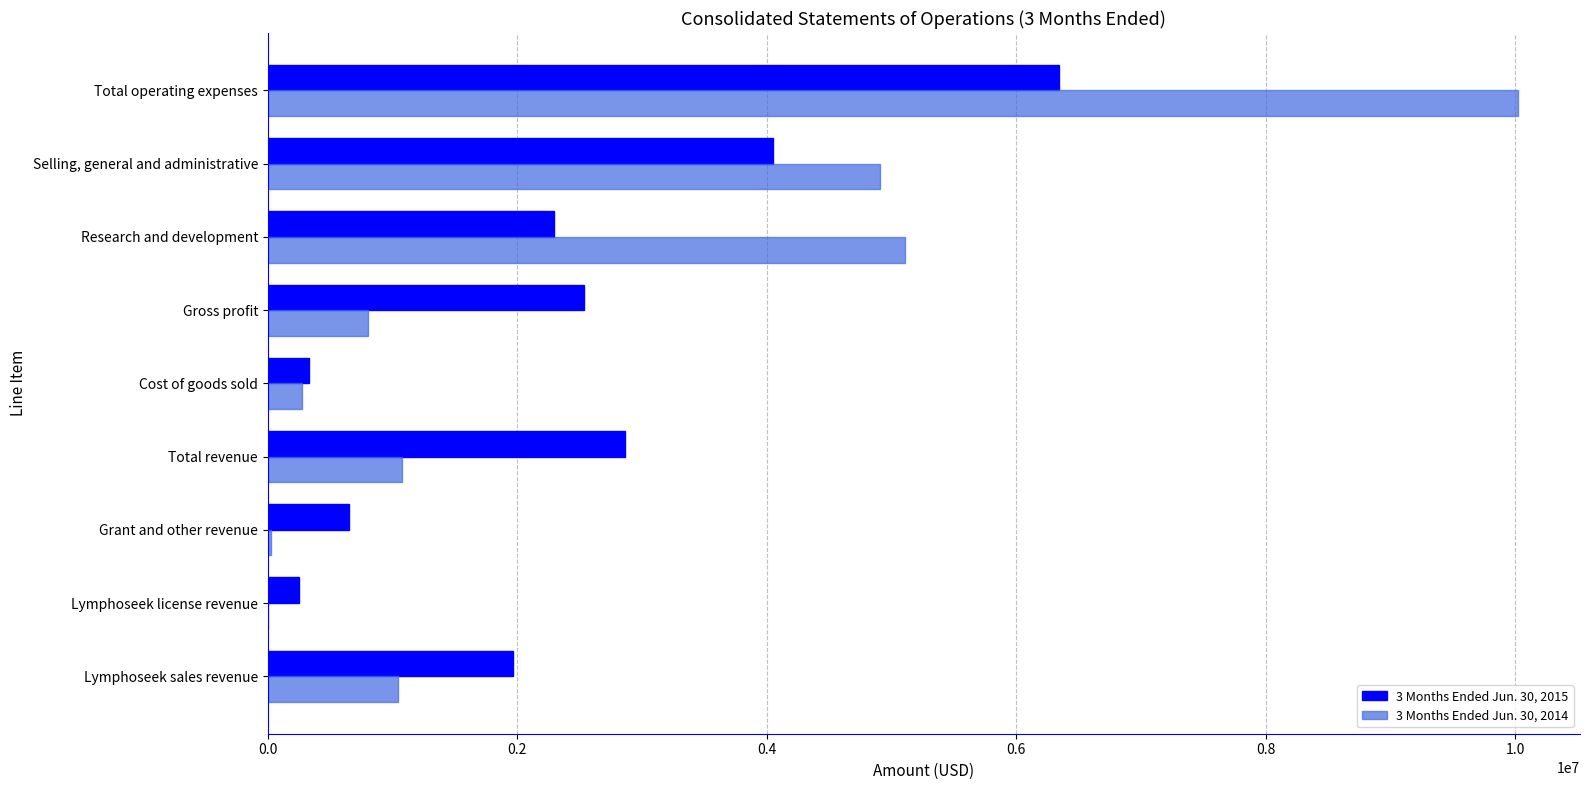

The value of 3 Months Ended Jun. 30, 2014 at Selling, general and administrative is 4907652. True or false?

True